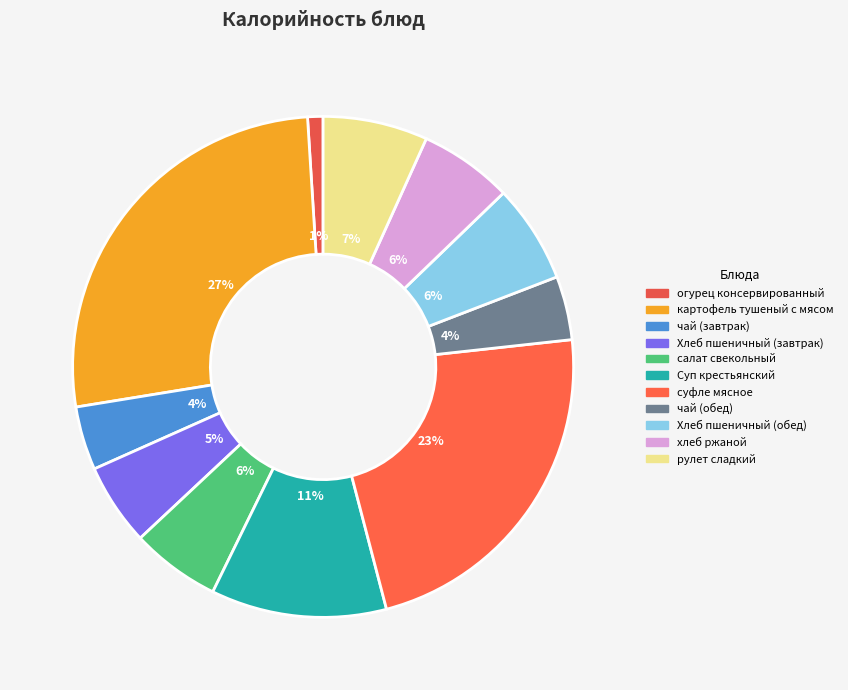

Count the number of slices in the pie.

11